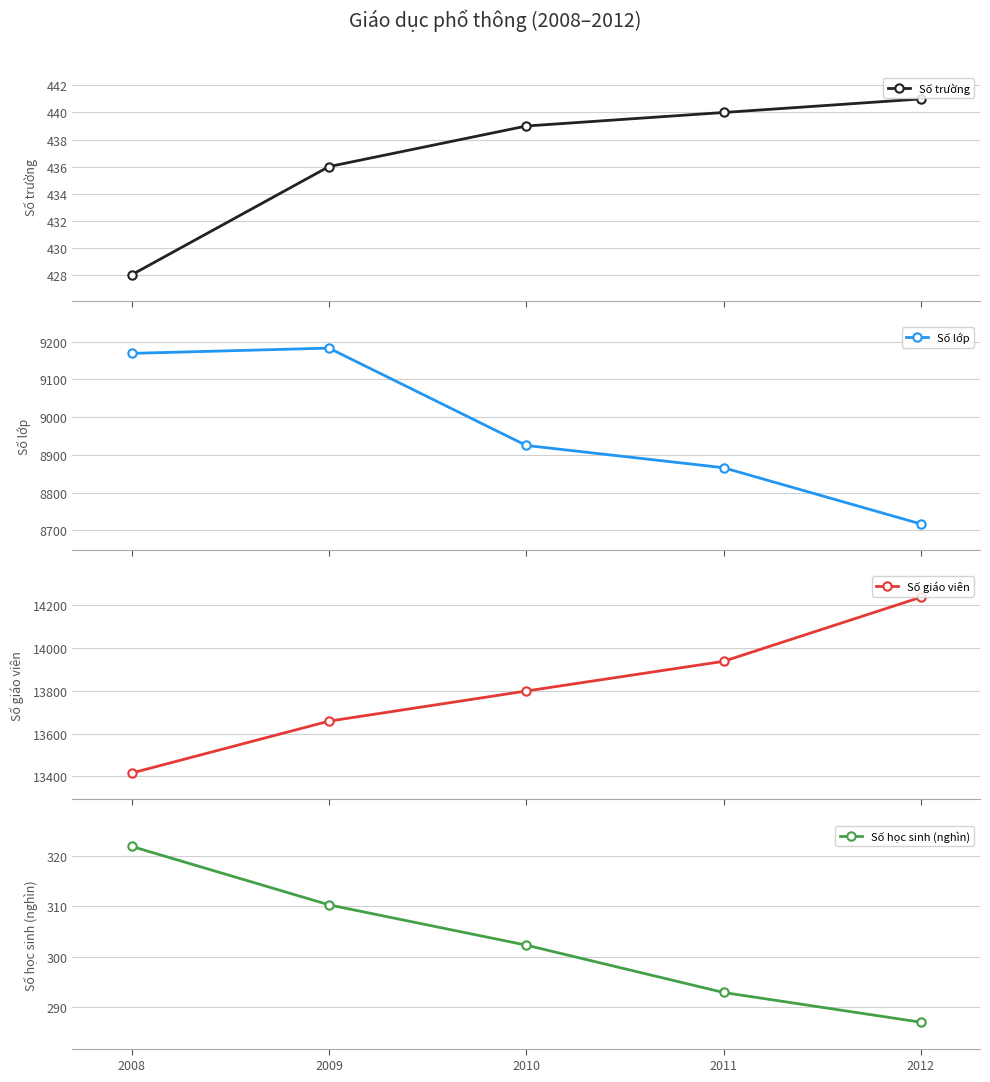

Between 2011 and 2009, which is larger?

2011